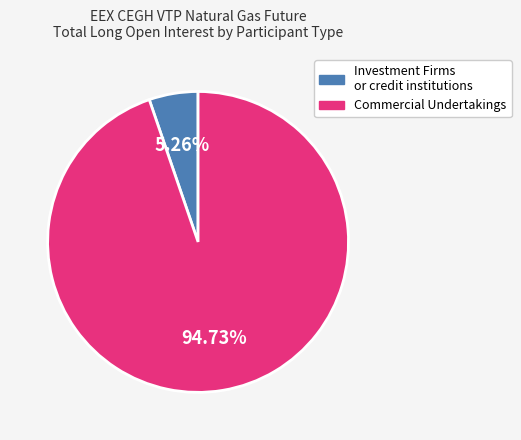

Count the number of slices in the pie.

2